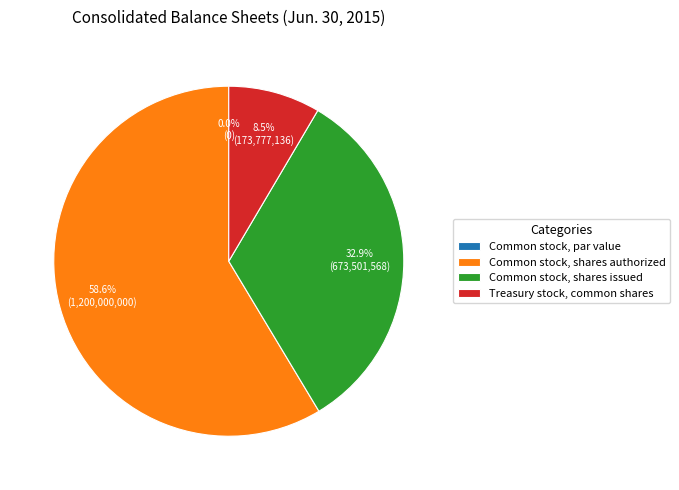

Which slice is the largest?

Common stock, shares authorized